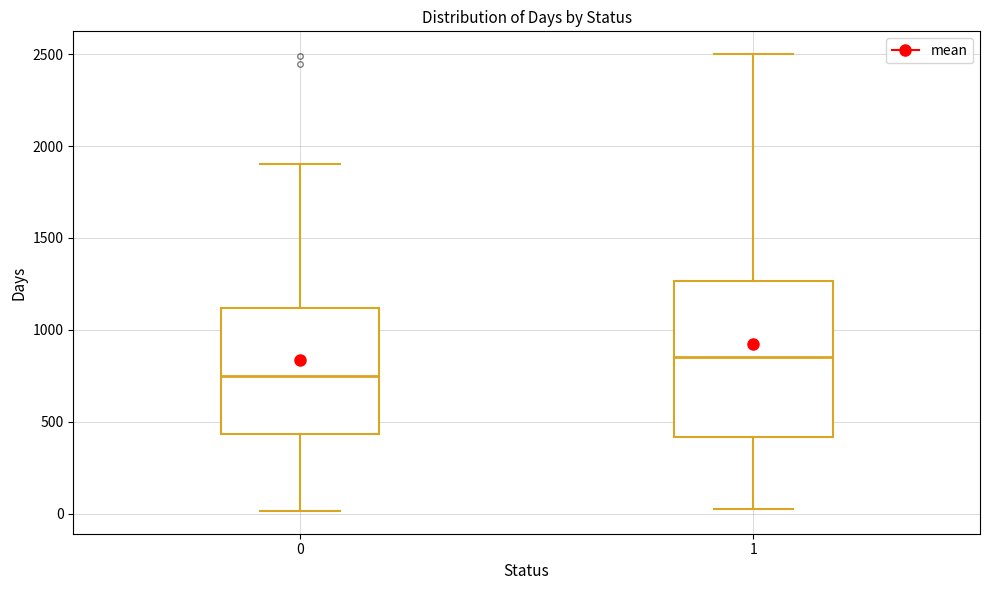

Reading left to right, transcribe this box plot: for each box, give where its median line is, the range the box spans, and where its two whiskers end, as read against the y-axis. The values are not printed on the chart, so give them approximately, as read against the axis.

0: median 750, box 450 to 1100, whiskers 0 to 1900
1: median 850, box 400 to 1250, whiskers 0 to 2500